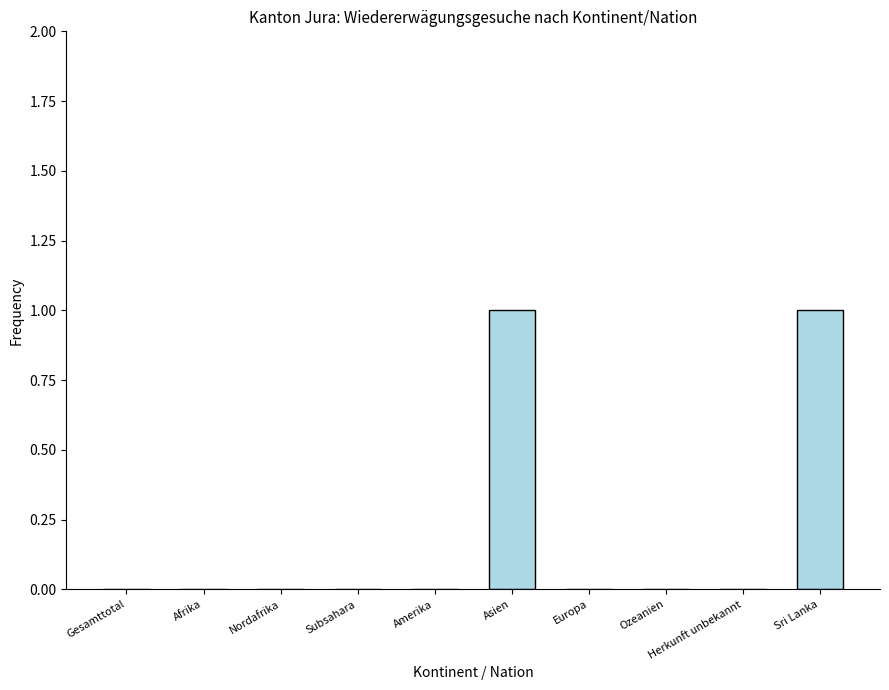

The chart shows a value of 0 at Sri Lanka. True or false?

False